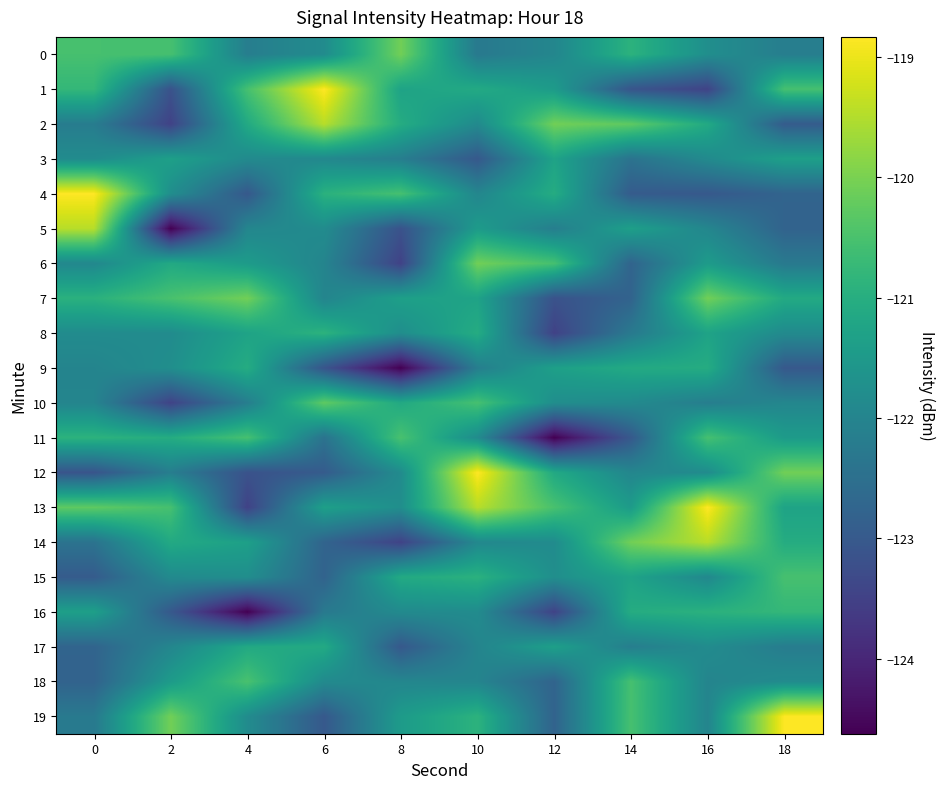

Reading right to left, transcribe all the data shown in this chart.

0: 18=-122.2	16=-121.8	14=-120.9	12=-122.0	10=-122.3	8=-120.1	6=-121.8	4=-122.2	2=-120.5	0=-120.5
1: 18=-120.5	16=-123.5	14=-123.1	12=-121.5	10=-121.1	8=-121.3	6=-118.8	4=-120.5	2=-123.2	0=-120.8
2: 18=-123.0	16=-121.1	14=-120.3	12=-120.1	10=-121.9	8=-121.0	6=-119.5	4=-121.1	2=-123.5	0=-122.2
3: 18=-121.3	16=-121.9	14=-122.4	12=-121.3	10=-123.0	8=-122.2	6=-121.9	4=-121.9	2=-121.3	0=-121.8
4: 18=-122.8	16=-123.0	14=-123.0	12=-121.0	10=-122.0	8=-120.5	6=-120.9	4=-123.0	2=-121.8	0=-118.8
5: 18=-122.8	16=-122.0	14=-121.3	12=-122.2	10=-121.5	8=-123.2	6=-121.8	4=-122.0	2=-124.6	0=-119.5
6: 18=-122.3	16=-121.5	14=-122.8	12=-120.5	10=-120.1	8=-123.5	6=-122.0	4=-121.5	2=-121.1	0=-121.9
7: 18=-121.1	16=-120.1	14=-122.8	12=-123.2	10=-121.3	8=-121.3	6=-122.0	4=-120.1	2=-120.5	0=-120.9
8: 18=-121.9	16=-121.3	14=-122.3	12=-123.5	10=-121.0	8=-121.8	6=-120.9	4=-121.3	2=-121.8	0=-121.8
9: 18=-123.0	16=-121.0	14=-121.1	12=-121.3	10=-122.2	8=-124.6	6=-123.1	4=-121.0	2=-121.8	0=-122.0
10: 18=-122.0	16=-122.2	14=-121.9	12=-121.8	10=-120.5	8=-121.1	6=-120.3	4=-122.2	2=-123.5	0=-122.0
11: 18=-121.5	16=-120.5	14=-123.0	12=-124.6	10=-121.8	8=-120.5	6=-122.4	4=-120.5	2=-121.0	0=-120.9
12: 18=-120.1	16=-121.8	14=-122.0	12=-121.1	10=-118.8	8=-121.8	6=-123.0	4=-123.2	2=-122.2	0=-123.1
13: 18=-121.3	16=-118.8	14=-121.5	12=-120.5	10=-119.5	8=-121.8	6=-121.3	4=-123.5	2=-120.5	0=-120.3
14: 18=-121.0	16=-119.5	14=-120.1	12=-121.8	10=-121.9	8=-123.5	6=-122.8	4=-121.3	2=-121.1	0=-122.4
15: 18=-120.5	16=-121.9	14=-121.3	12=-121.8	10=-120.9	8=-121.1	6=-122.8	4=-121.8	2=-121.9	0=-123.0
16: 18=-120.8	16=-120.9	14=-121.0	12=-123.5	10=-121.8	8=-121.9	6=-122.3	4=-124.6	2=-123.0	0=-121.3
17: 18=-122.2	16=-121.8	14=-122.2	12=-121.3	10=-122.0	8=-123.0	6=-121.1	4=-121.1	2=-122.0	0=-122.8
18: 18=-121.8	16=-122.0	14=-120.5	12=-122.8	10=-122.0	8=-122.0	6=-121.9	4=-120.5	2=-121.5	0=-122.8
19: 18=-118.8	16=-122.0	14=-120.5	12=-122.8	10=-120.9	8=-121.5	6=-123.0	4=-121.8	2=-120.1	0=-122.3